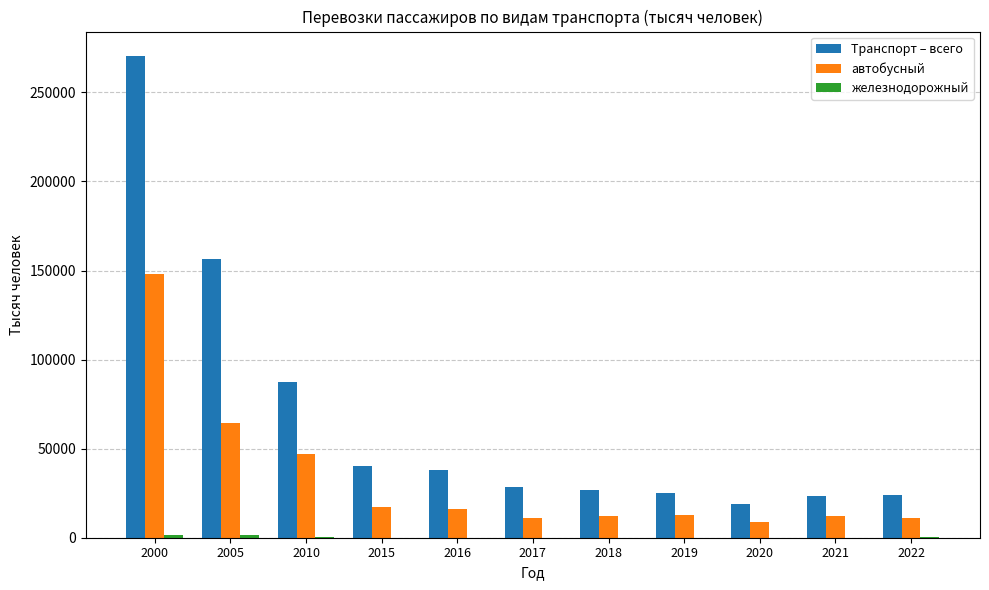

At which category is the sum across all series the highest?

2000